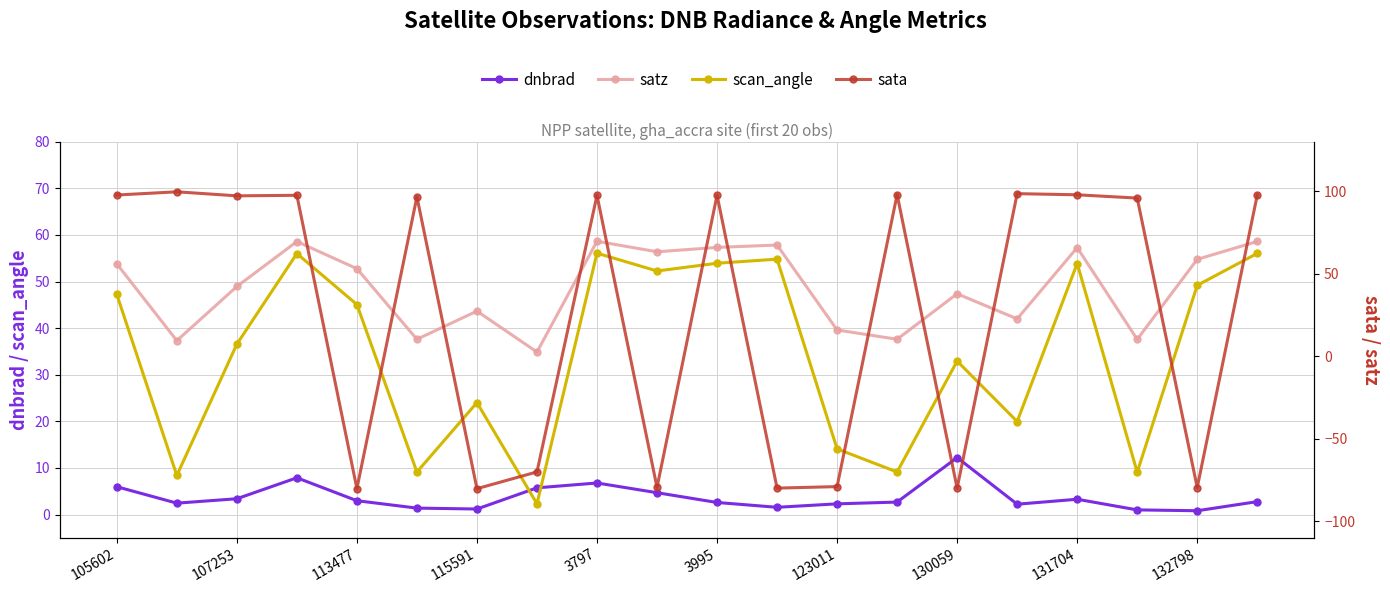

True or false: satz has more than 0 interior local peaks.

True